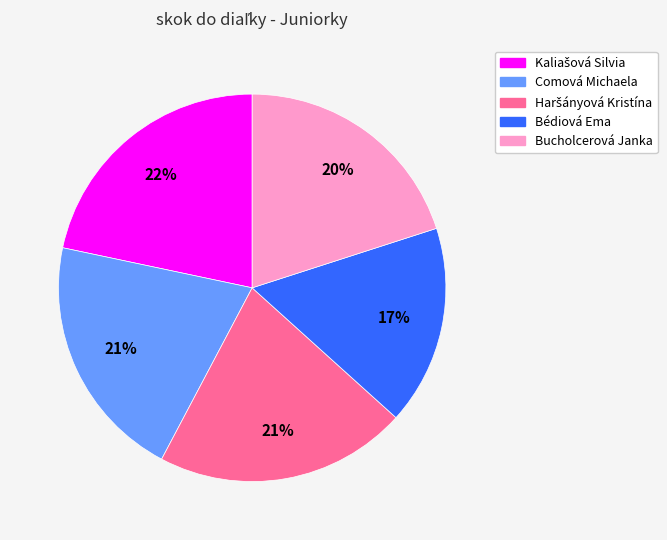

Does Bucholcerová Janka account for over 50% of the chart?

No